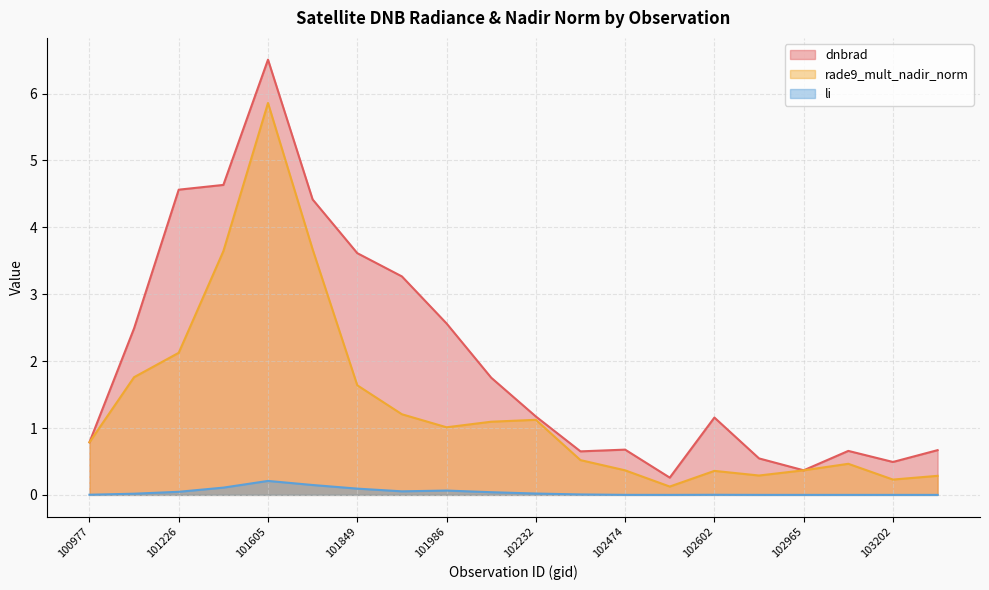

Which series has the largest total across all categories?

dnbrad